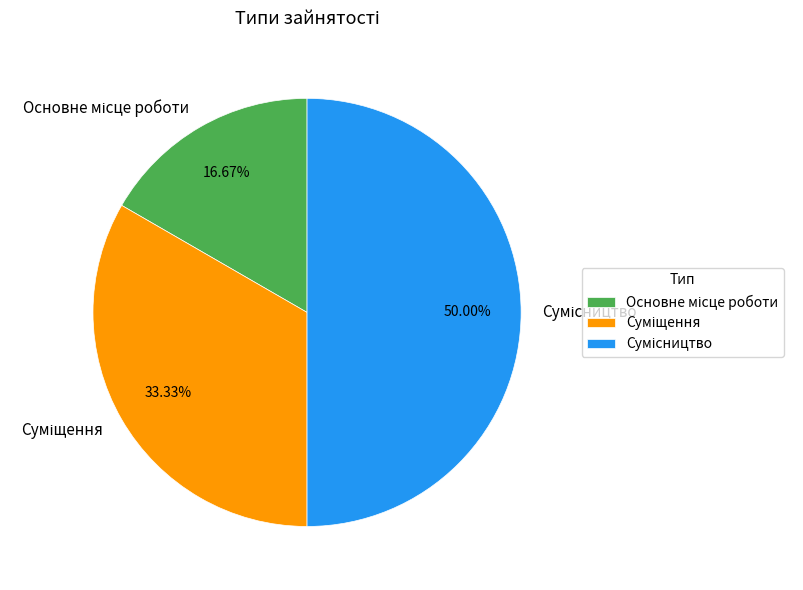

How many slices are in this pie chart?

3